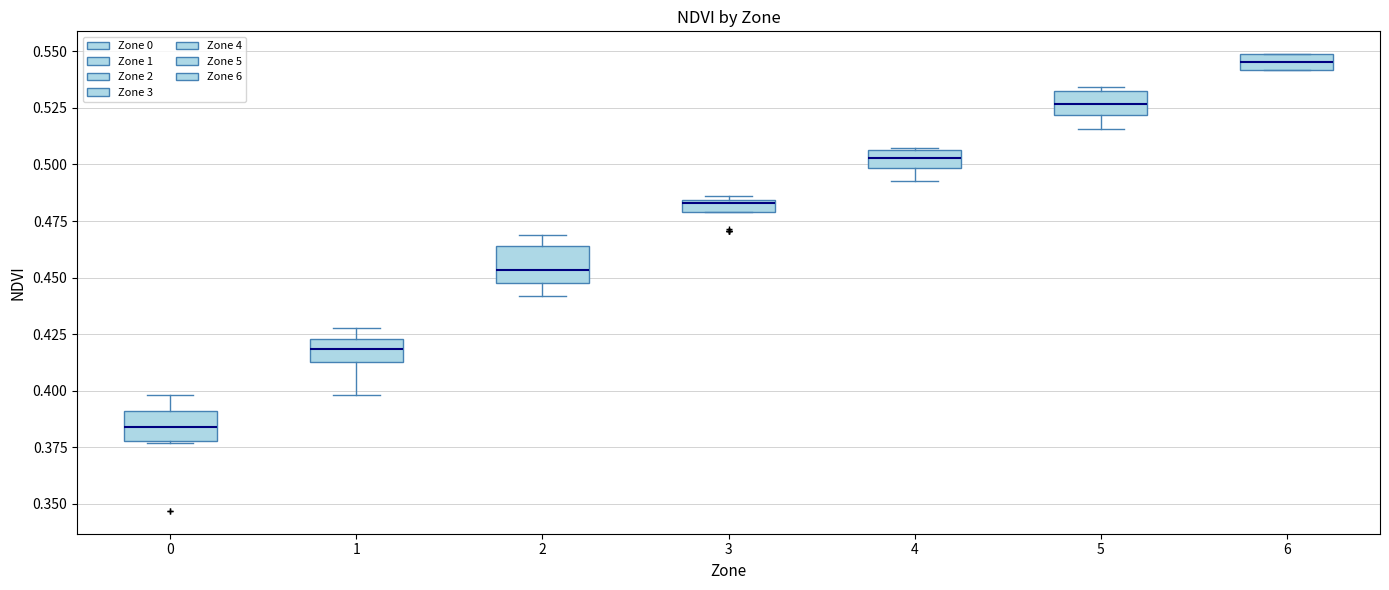

Which box's median line is the lowest?

0